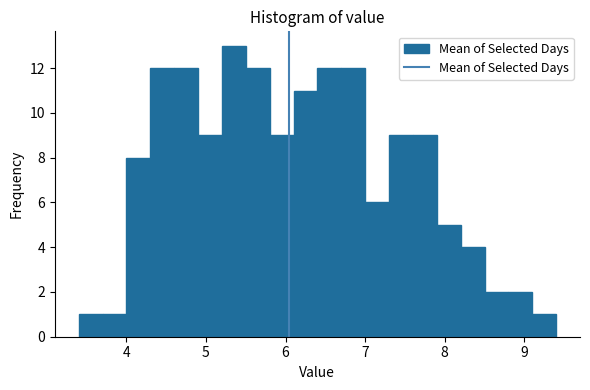

Read against the x-axis, roughly where is the centre of the tallest bar?

5.4